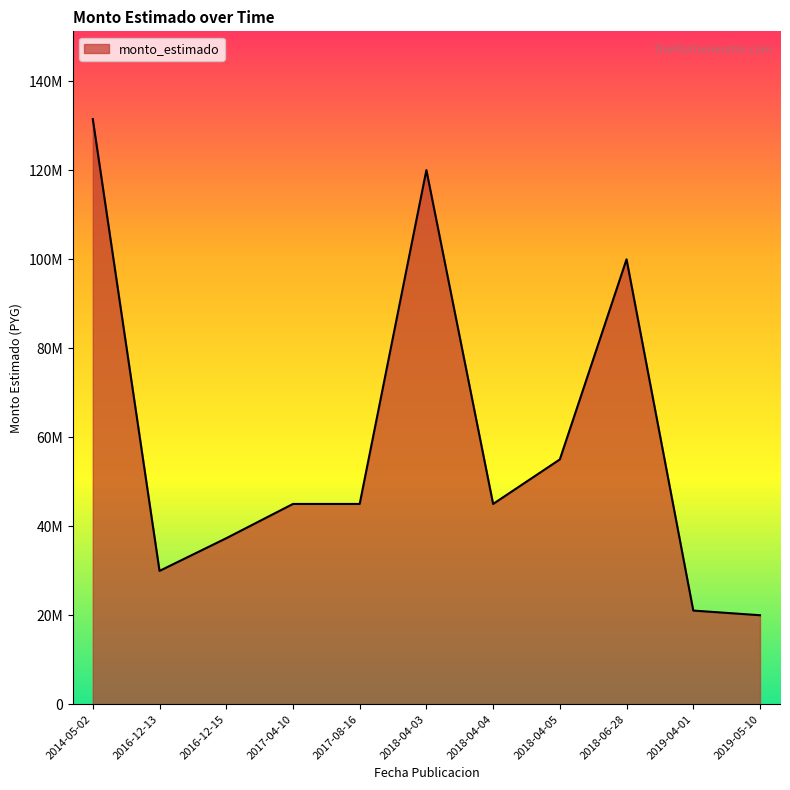

What is the maximum value shown in the chart?

131454000